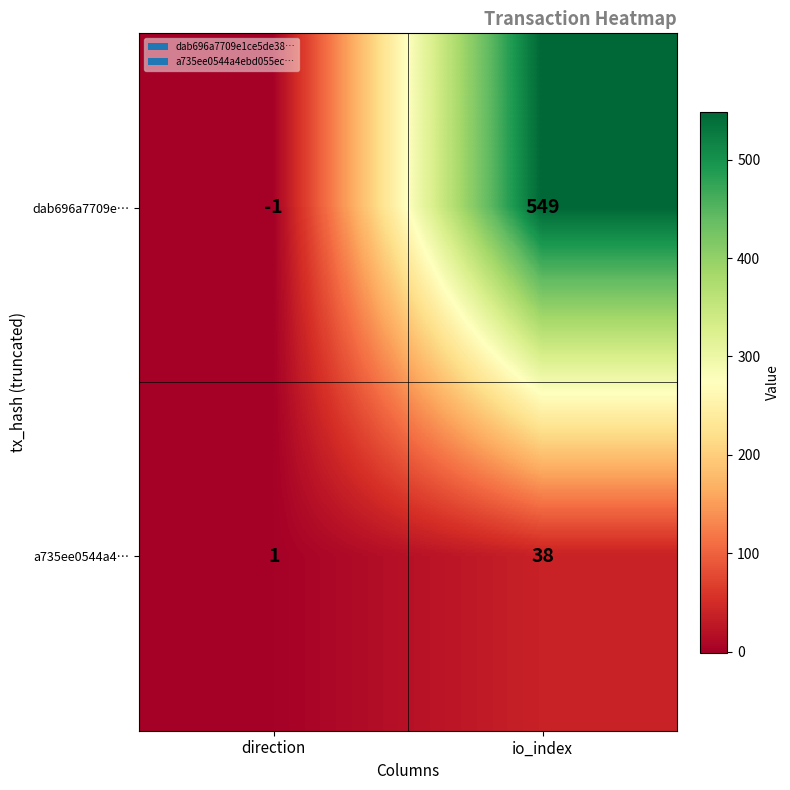

What is the difference between the maximum and minimum values in the dab696a7709e… series?

550